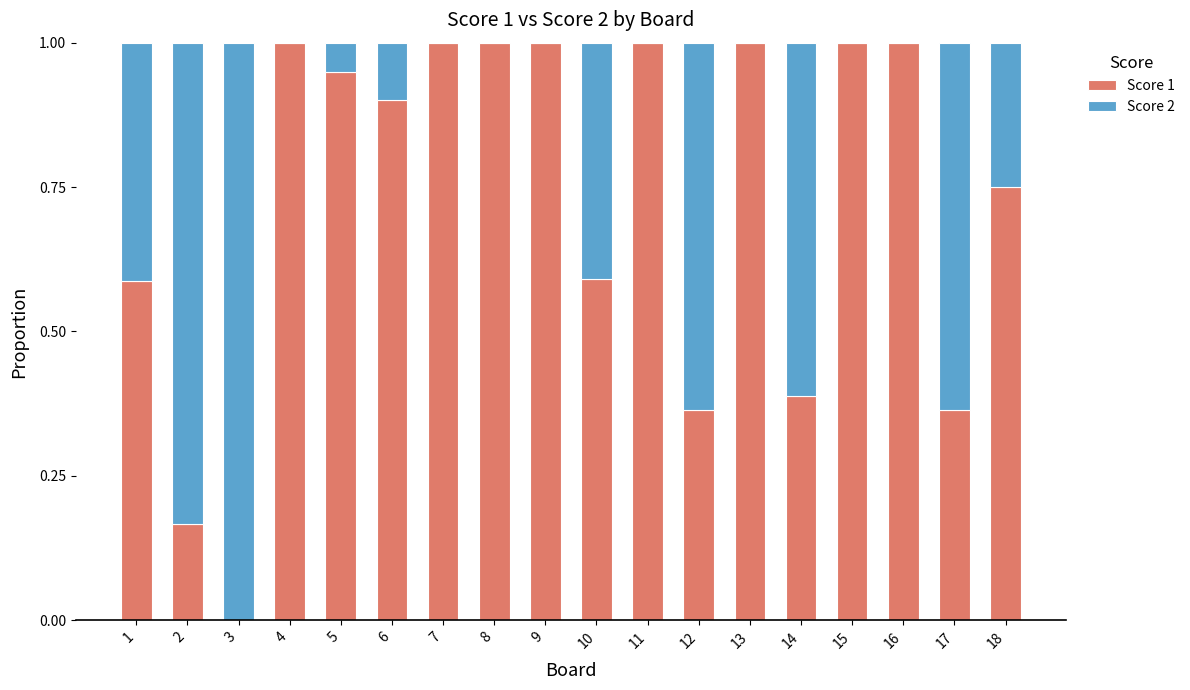

What is the total value across all series at 15?

1.0